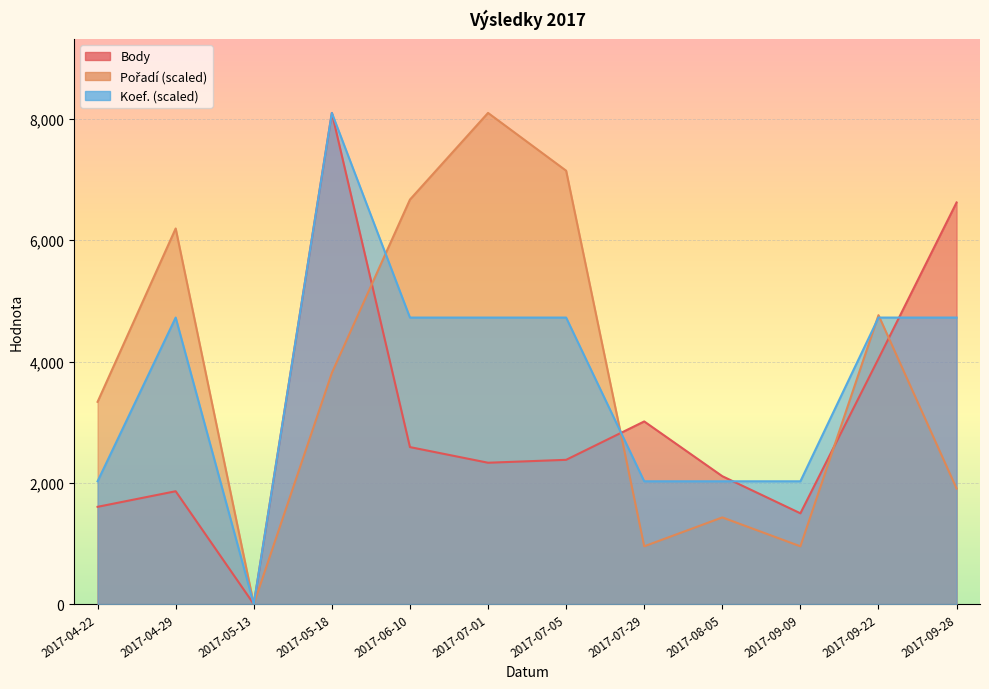

What are all the series names shown in the legend?

Body, Pořadí, Koef.